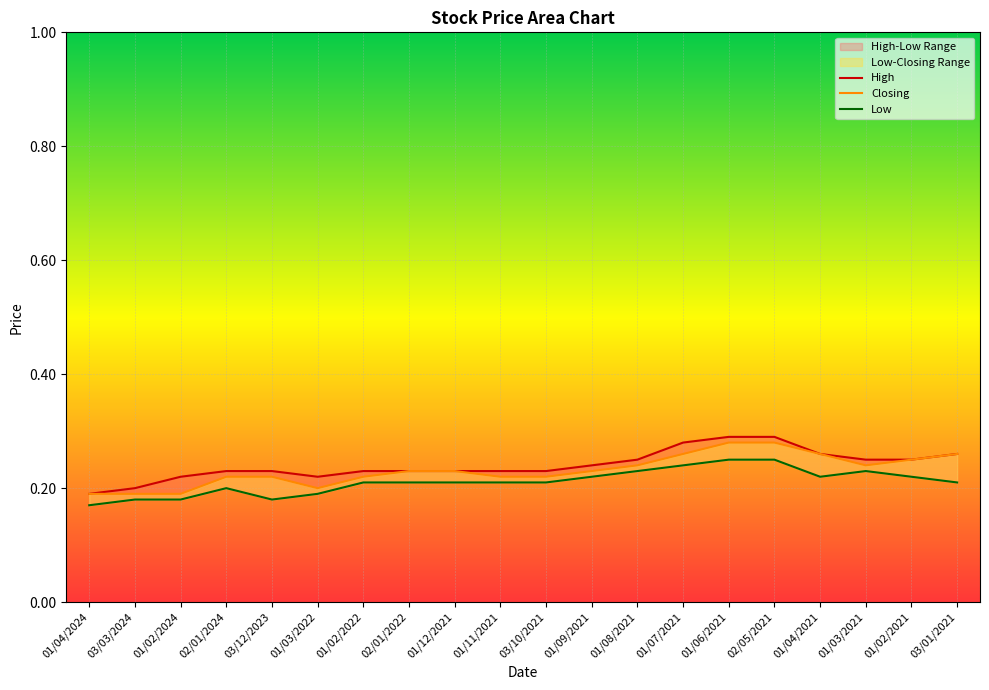

True or false: High and Closing cross at least once.

False